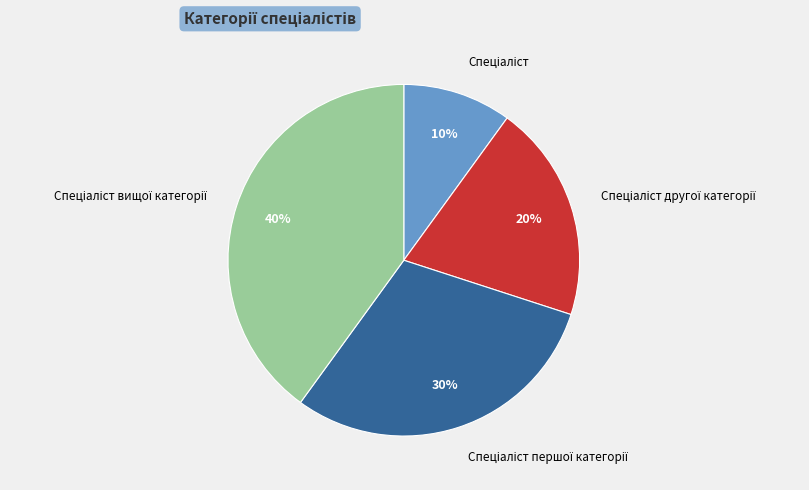

Does any single category account for the majority?

No